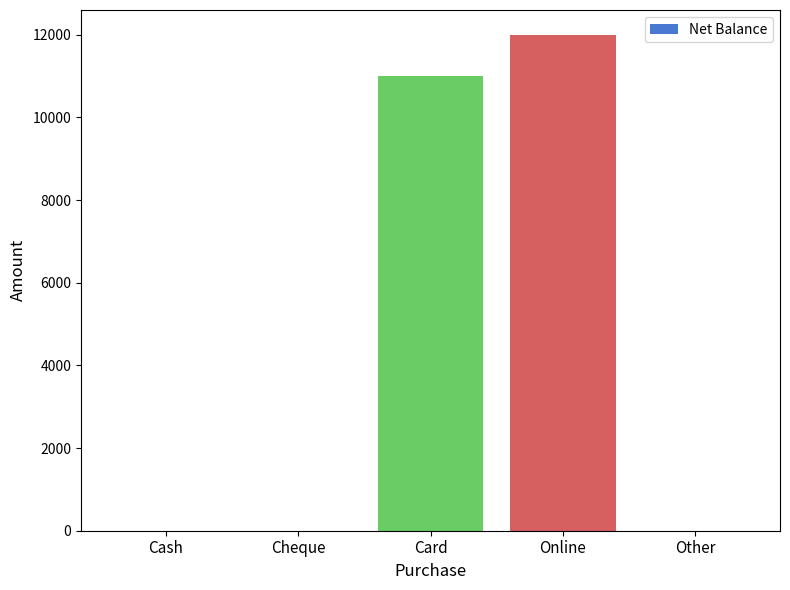

What is the greatest value displayed?

12000